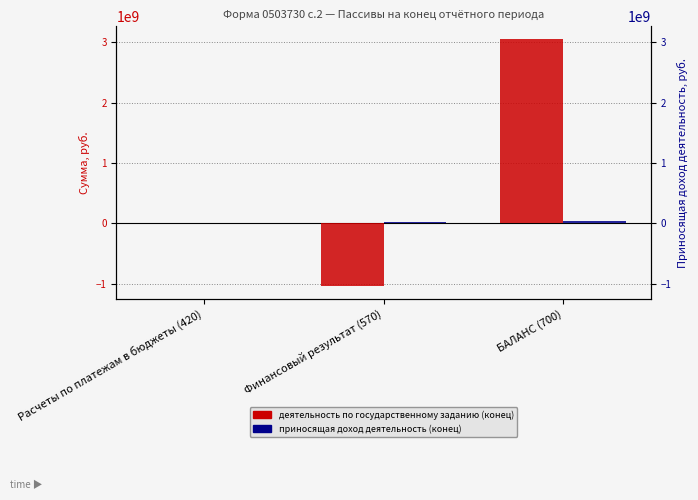

Which series has the largest range (max minus min)?

деятельность по государственному заданию (конец)